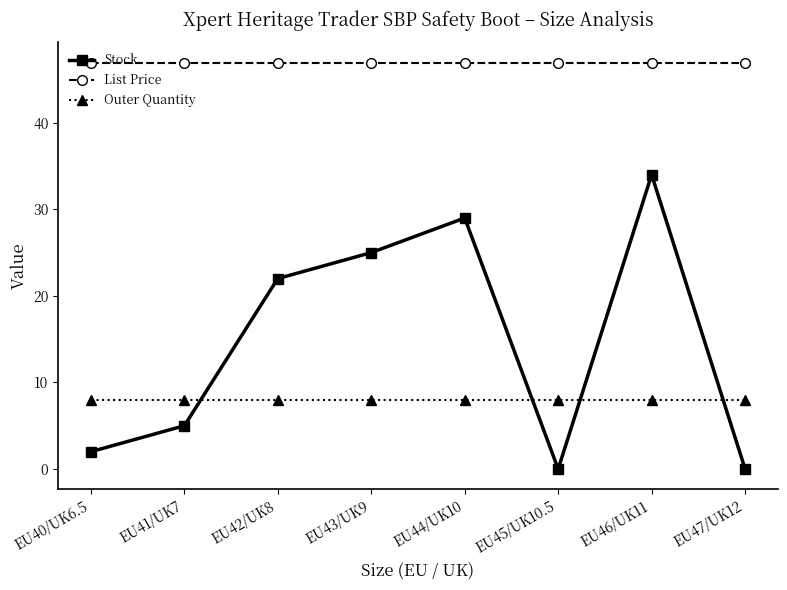

Which series has the largest range (max minus min)?

Stock